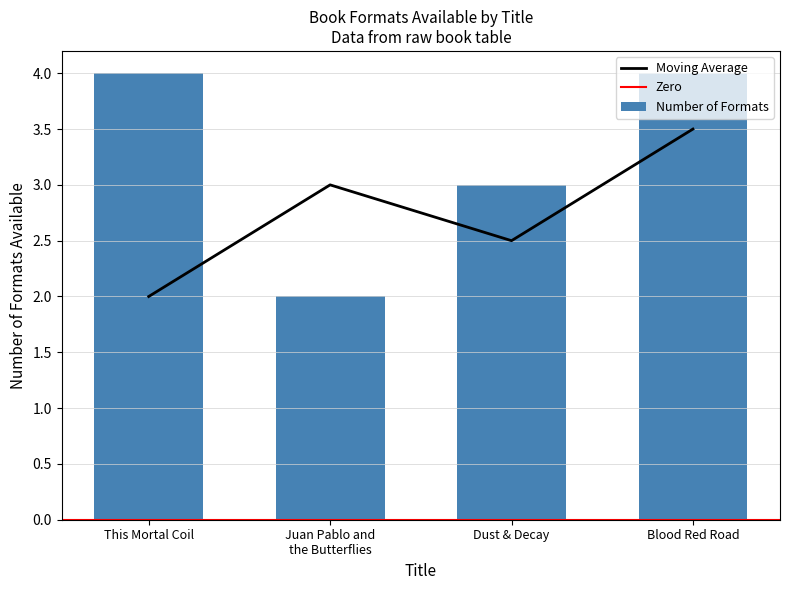

List the labels in order of value, smallest first.

Juan Pablo and
the Butterflies, Dust & Decay, This Mortal Coil, Blood Red Road